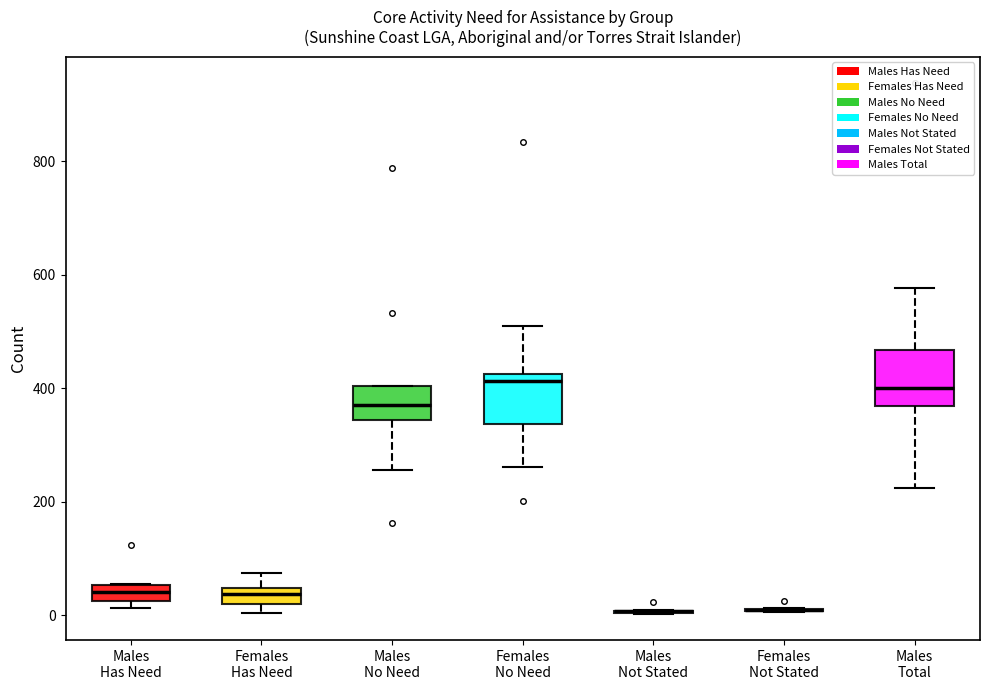

Where does the median line of the box for Males No Need sit on the y-axis? The values are not printed on the chart, so give them approximately, as read against the axis.

380